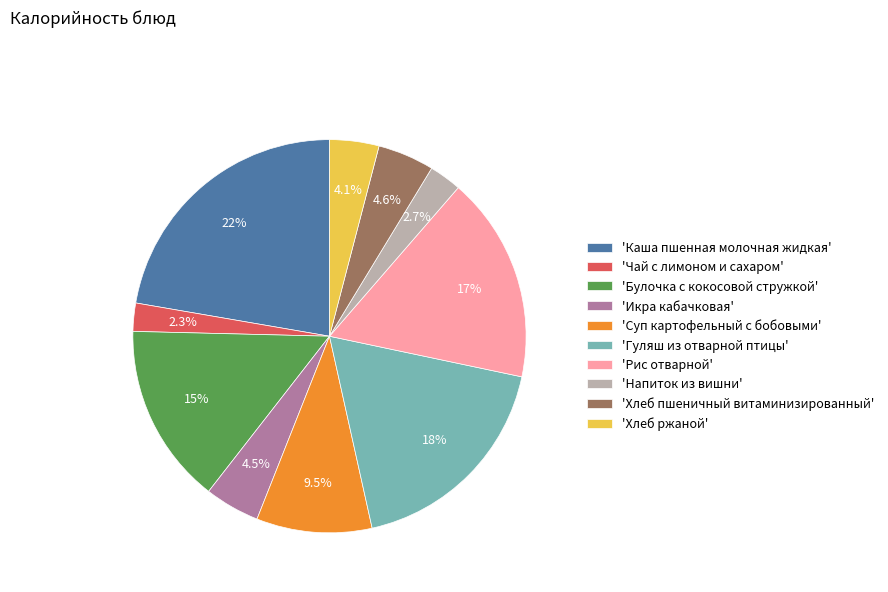

Is there any slice that represents more than half of the pie?

No